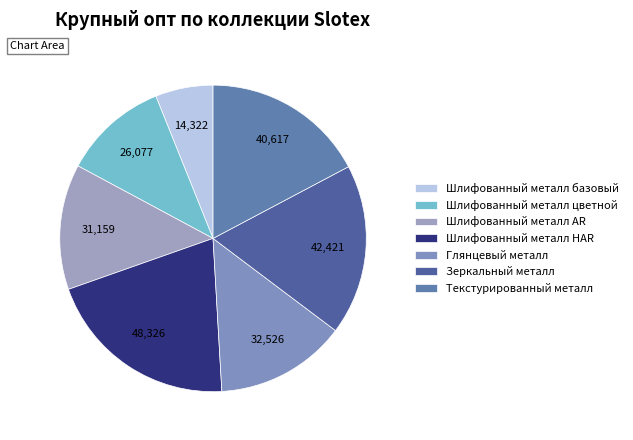

Is it true that Шлифованный металл цветной is 11% of the pie?

True